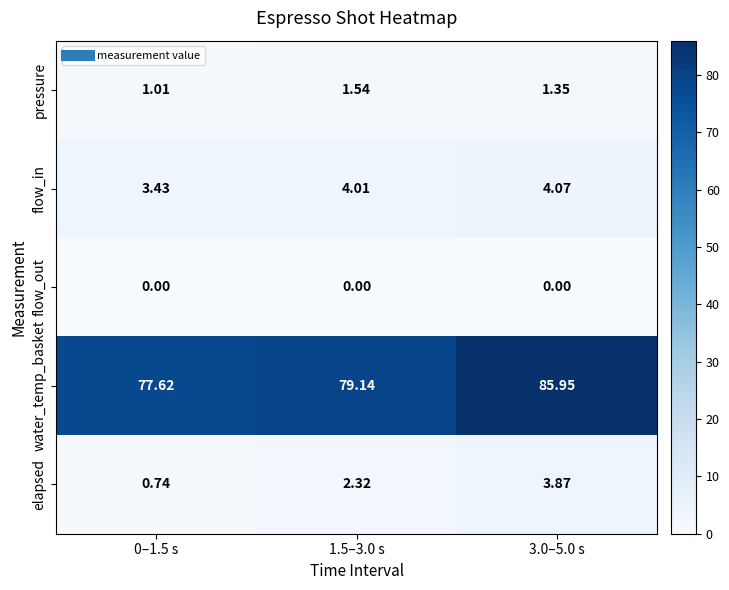

Is the value of pressure at 3.0–5.0 s greater than the value of elapsed at 0–1.5 s?

Yes